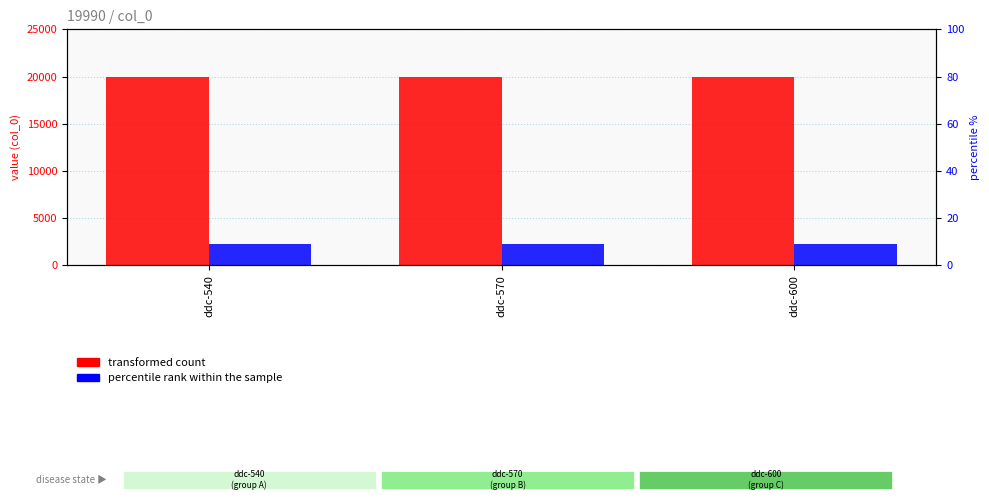

Reading left to right, extract all data points from this chart.

transformed count: ddc-540=19990	ddc-570=19990	ddc-600=19990
percentile rank within the sample: ddc-540=2257	ddc-570=2257	ddc-600=2257